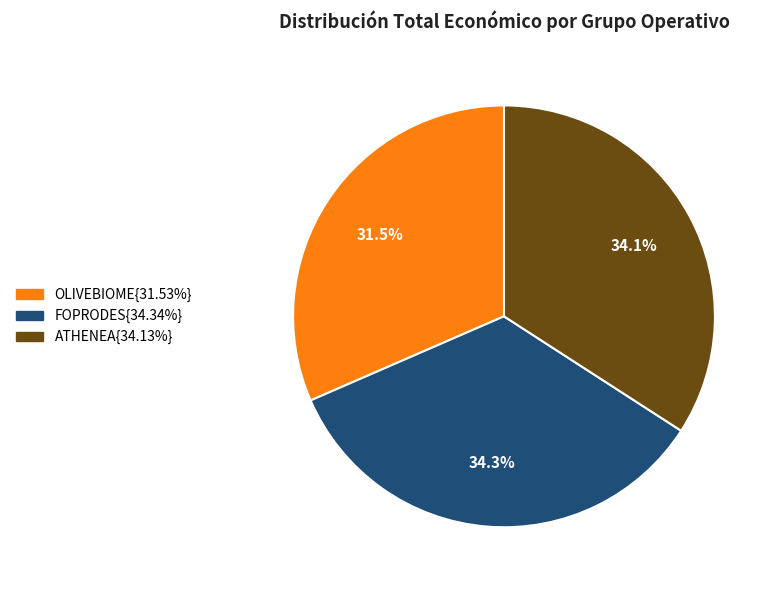

Is there a majority slice in this chart?

No